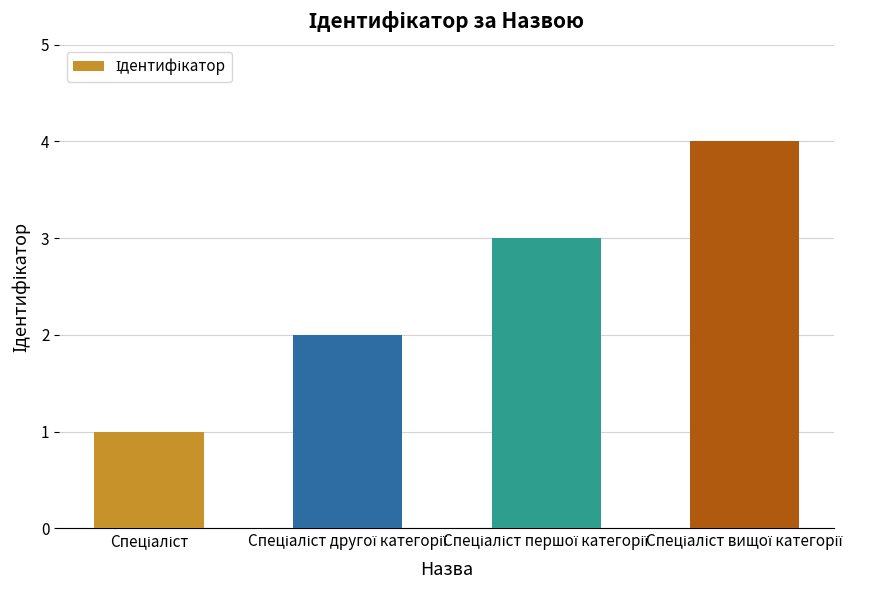

Count the number of categories in the chart.

4